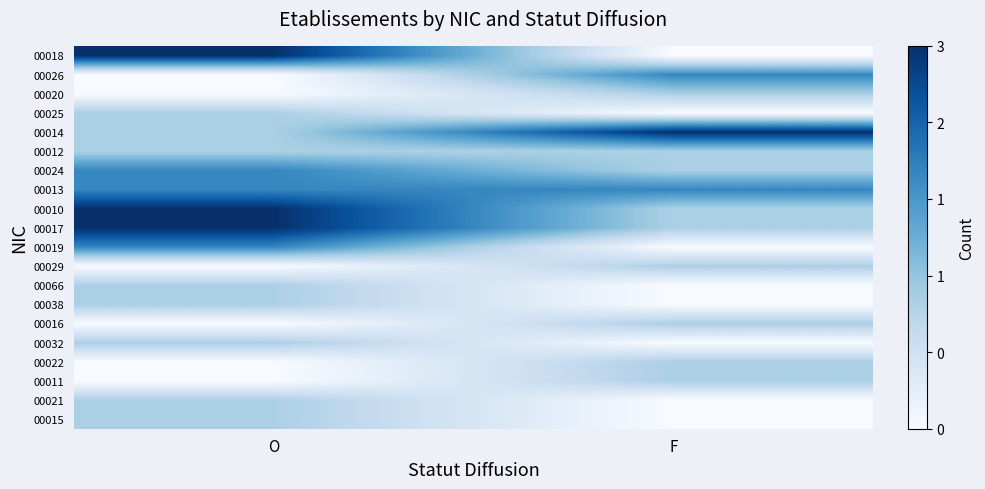

Between F and O, which is larger?

O